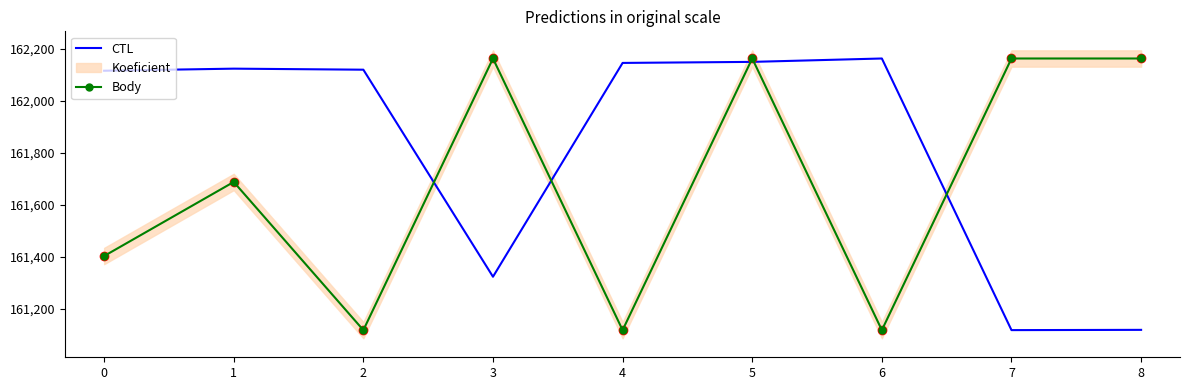

What is the difference between the maximum and minimum values in the CTL series?

1043.0